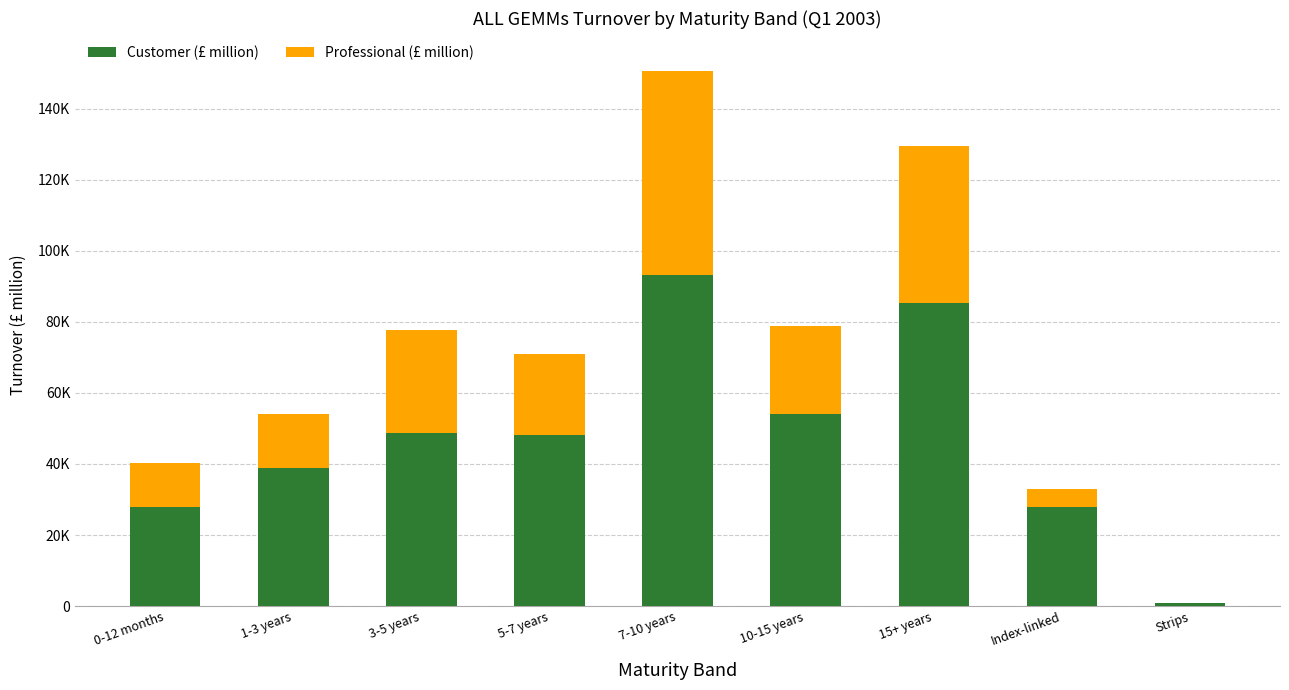

Are the bars grouped side by side (vs. stacked)?

No